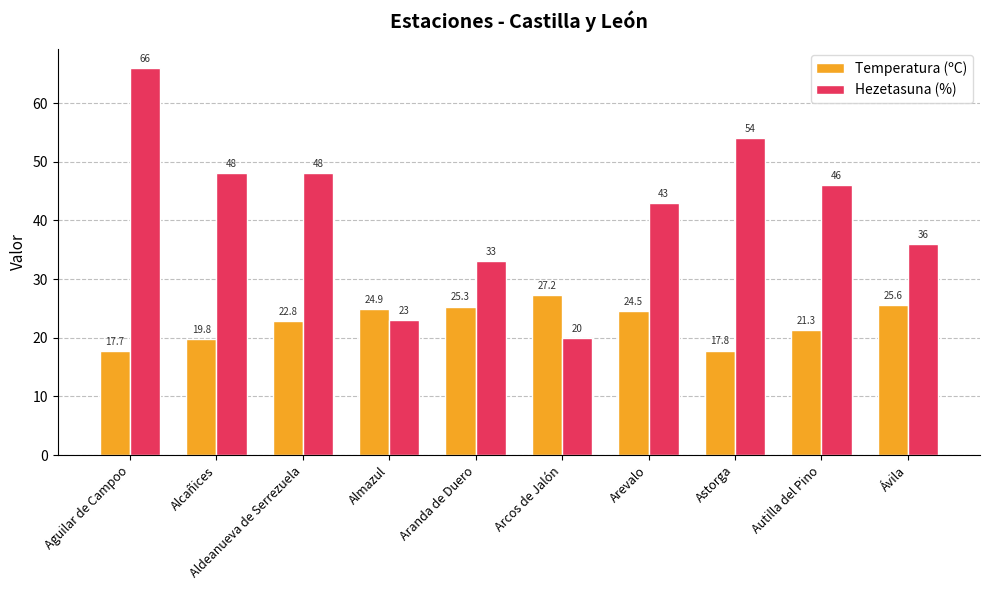

At which label does Temperatura (ºC) first exceed 24?

Almazul